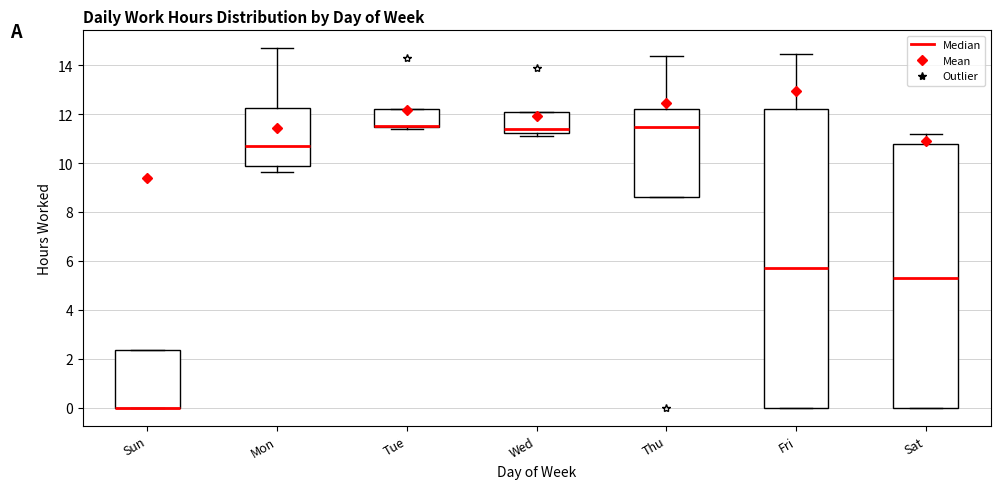

Where is the lower edge of the box for Tue on the y-axis? The values are not printed on the chart, so give them approximately, as read against the axis.

11.4